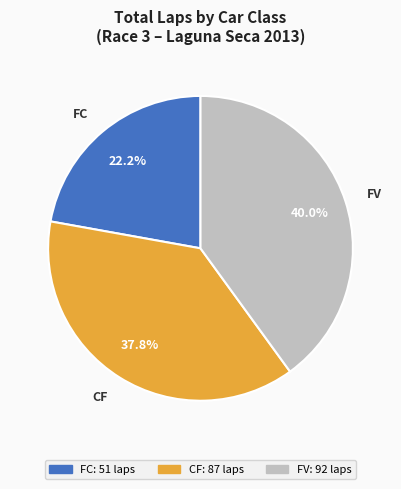

Is there a majority slice in this chart?

No